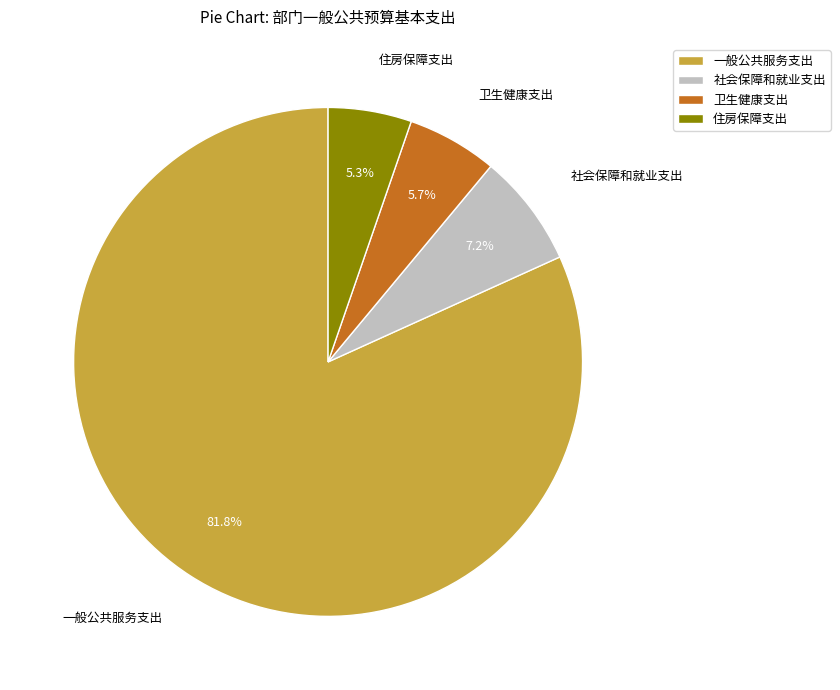

To the nearest percent, what portion does 社会保障和就业支出 represent?

7%